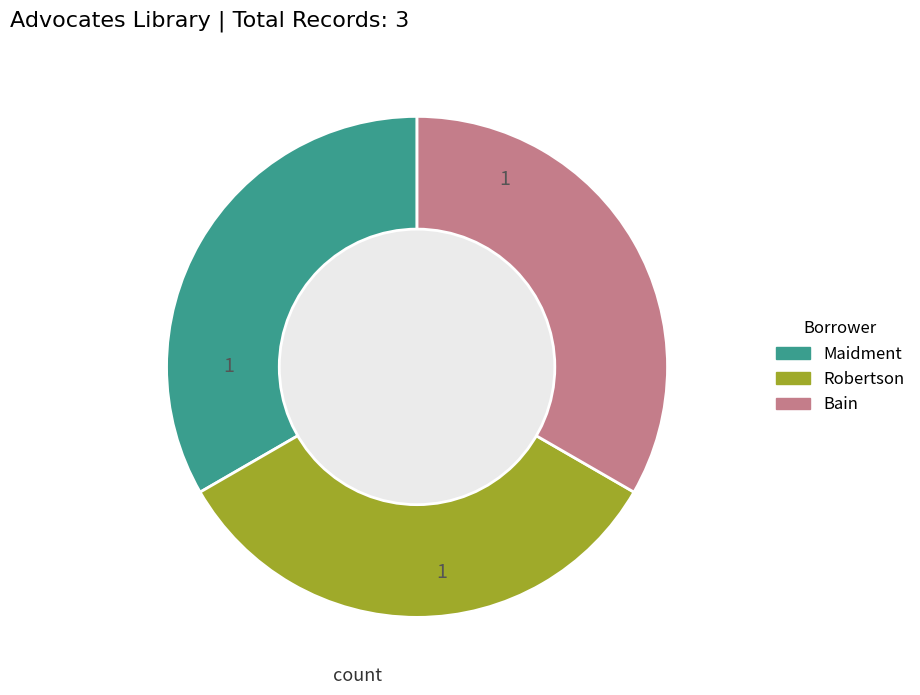

Count the number of slices in the pie.

3